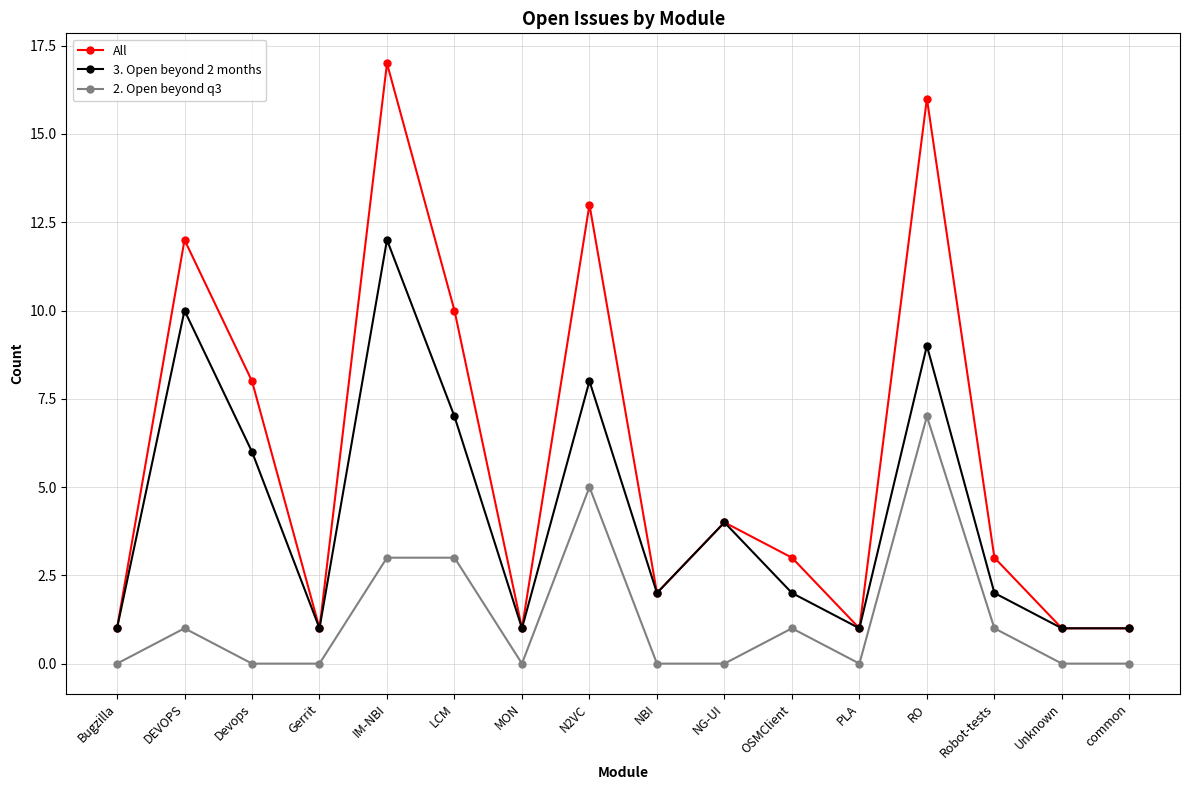

Count the number of categories in the chart.

16